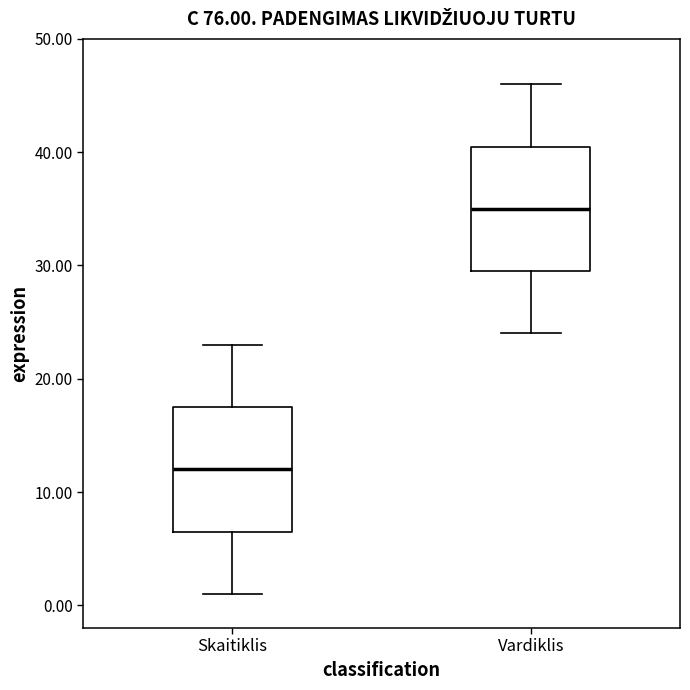

Reading left to right, transcribe this box plot: for each box, give where its median line is, the range the box spans, and where its two whiskers end, as read against the y-axis. The values are not printed on the chart, so give them approximately, as read against the axis.

Skaitiklis: median 12, box 7 to 18, whiskers 1 to 23
Vardiklis: median 35, box 30 to 41, whiskers 24 to 46